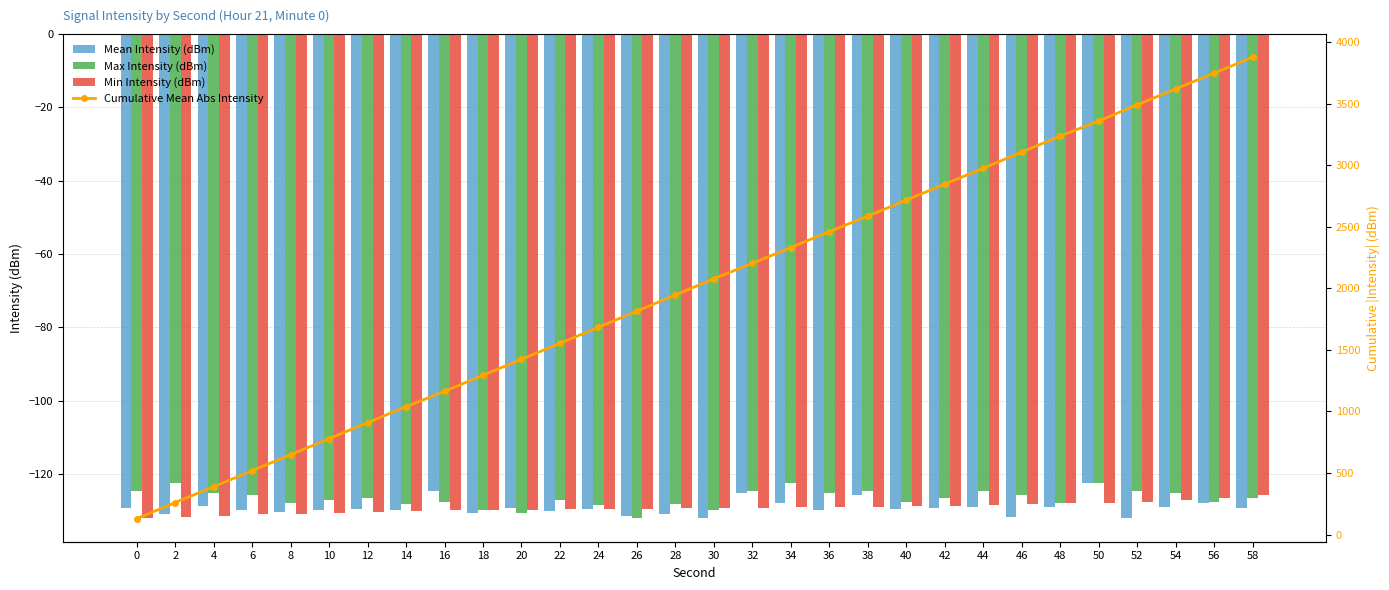

Reading left to right, what are all the values shown in this chart?

Mean Intensity (dBm): 0=-129.3	2=-130.9	4=-128.7	6=-129.8	8=-130.5	10=-129.9	12=-129.6	14=-129.9	16=-124.7	18=-130.6	20=-129.3	22=-130.1	24=-129.7	26=-131.5	28=-130.9	30=-131.9	32=-125.1	34=-127.9	36=-129.8	38=-125.8	40=-129.7	42=-129.3	44=-129.2	46=-131.8	48=-129.1	50=-122.4	52=-131.9	54=-129.0	56=-127.9	58=-129.4
Max Intensity (dBm): 0=-124.7	2=-122.4	4=-125.1	6=-125.8	8=-127.9	10=-127.2	12=-126.7	14=-128.3	16=-127.8	18=-129.8	20=-130.8	22=-127.2	24=-128.4	26=-131.9	28=-128.3	30=-129.8	32=-124.7	34=-122.4	36=-125.1	38=-124.7	40=-127.8	42=-126.7	44=-124.7	46=-125.8	48=-127.9	50=-122.4	52=-124.7	54=-125.1	56=-127.8	58=-126.7
Min Intensity (dBm): 0=-131.9	2=-131.8	4=-131.5	6=-130.9	8=-130.9	10=-130.6	12=-130.5	14=-130.1	16=-129.9	18=-129.8	20=-129.8	22=-129.7	24=-129.7	26=-129.6	28=-129.4	30=-129.3	32=-129.3	34=-129.2	36=-129.1	38=-129.0	40=-128.9	42=-128.7	44=-128.4	46=-128.3	48=-127.9	50=-127.9	52=-127.8	54=-127.2	56=-126.7	58=-125.8
Cumulative Mean Abs Intensity: 0=129.3	2=260.1	4=388.8	6=518.6	8=649.1	10=779.1	12=908.7	14=1038.5	16=1163.3	18=1293.9	20=1423.3	22=1553.4	24=1683.1	26=1814.6	28=1945.5	30=2077.5	32=2202.6	34=2330.5	36=2460.3	38=2586.1	40=2715.8	42=2845.1	44=2974.3	46=3106.2	48=3235.2	50=3357.7	52=3489.6	54=3618.6	56=3746.5	58=3876.0